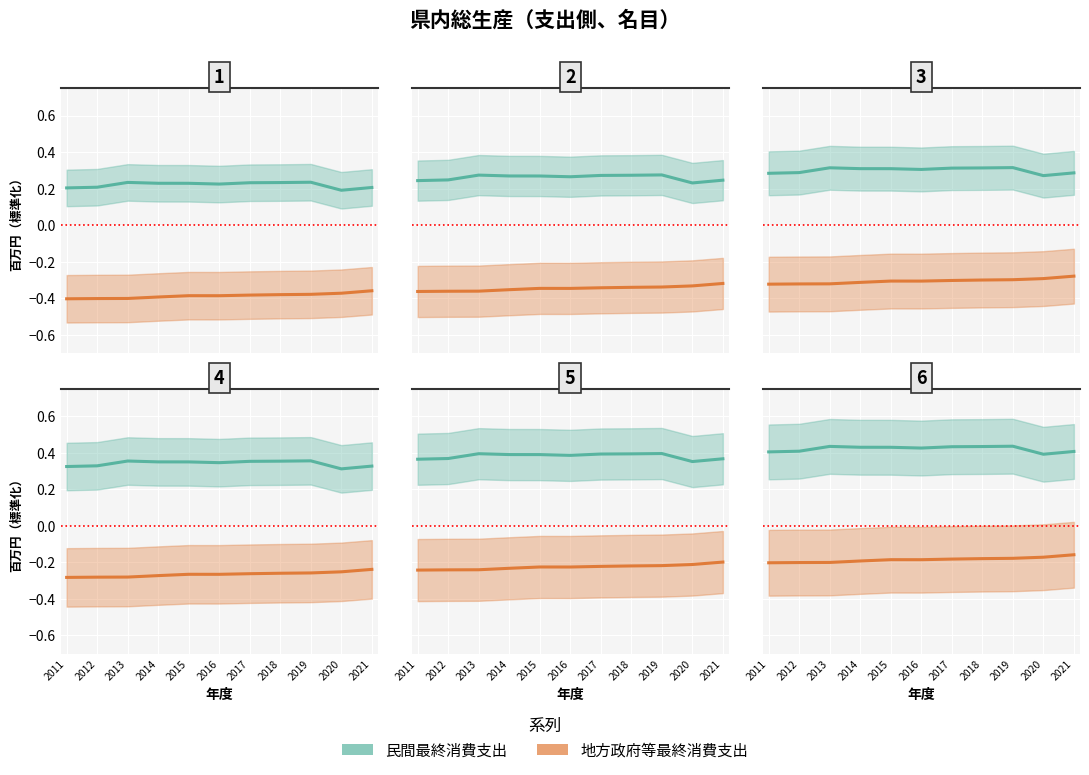

Is the value of 地方政府等最終消費支出 at 2016 greater than the value of 民間最終消費支出 at 2019?

No